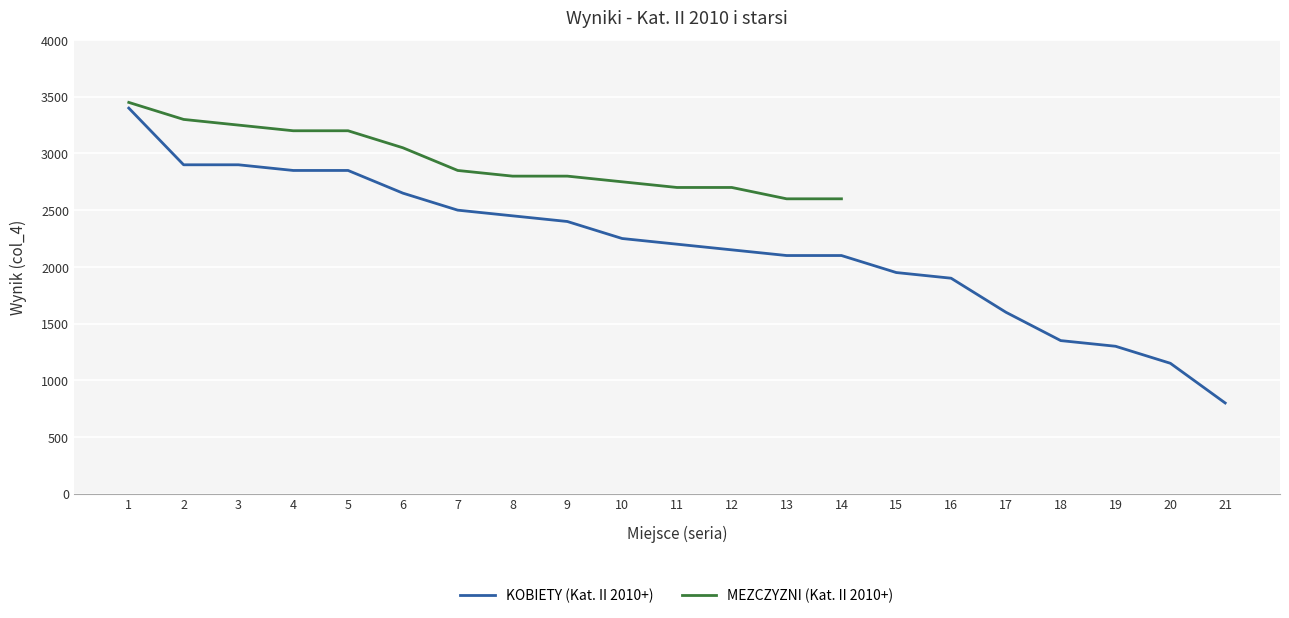

Which category has the highest value across all series?

1